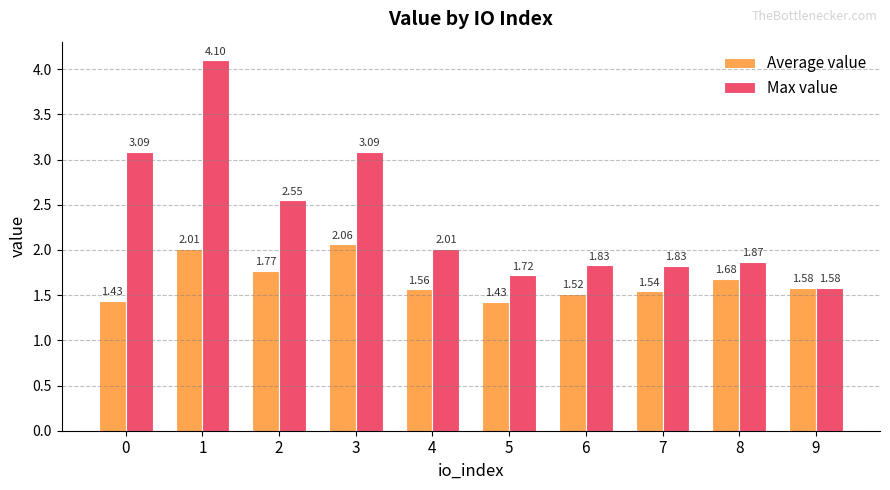

What is the difference between the maximum and minimum values in the Average value series?

0.6